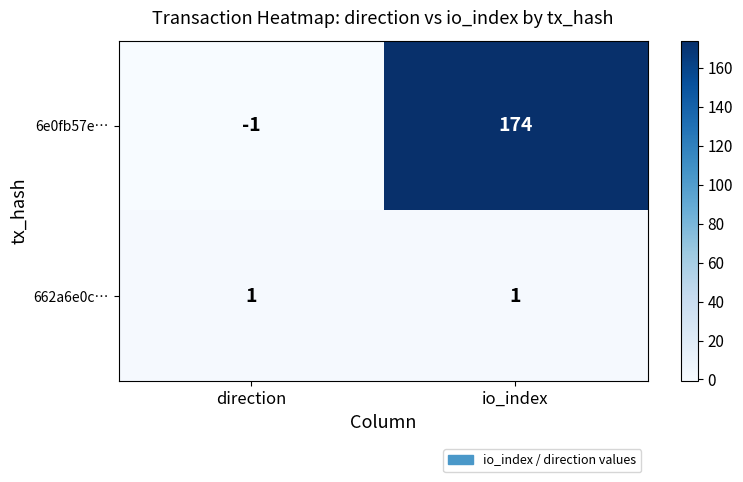

What is the sum of all 6e0fb57e… values?

173